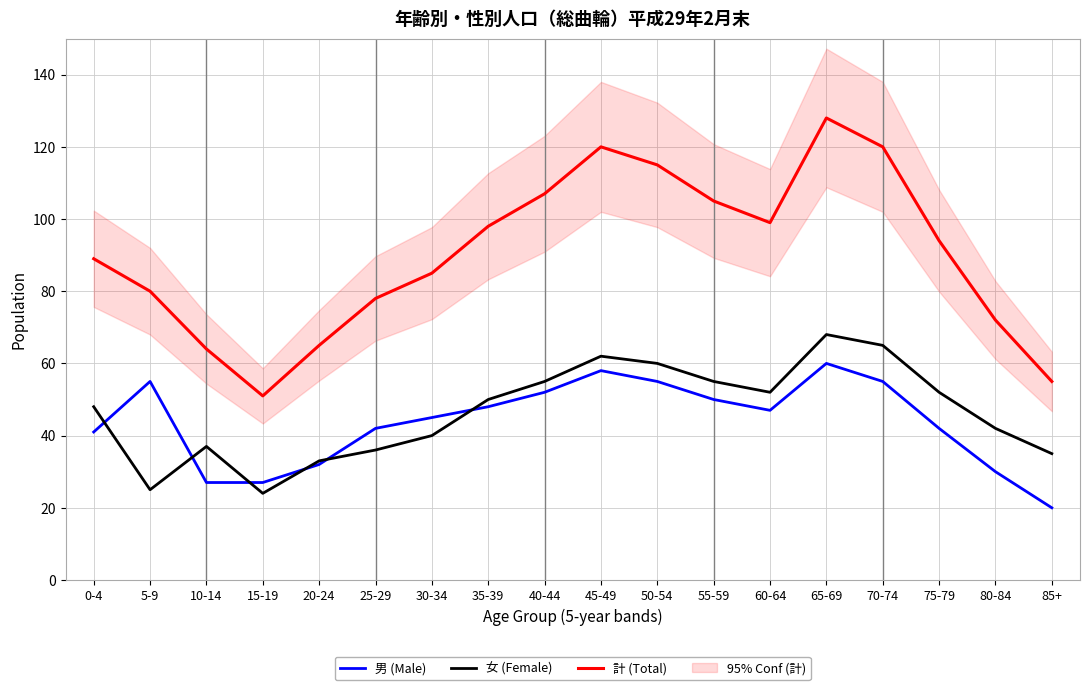

Is the value of 女 (Female) at 25-29 greater than the value of 男 (Male) at 35-39?

No